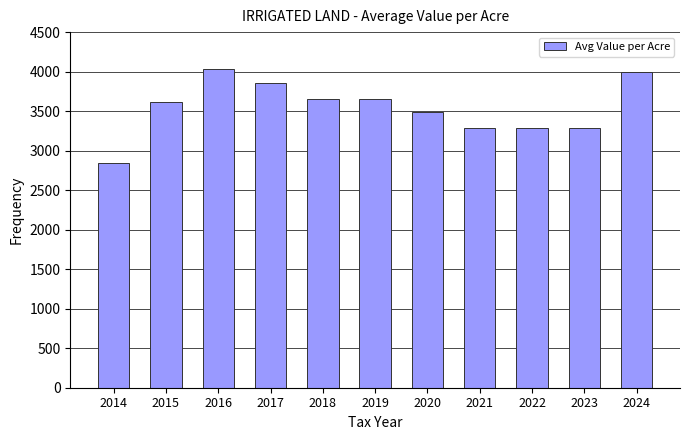

What is the approximate value at 2015?

3621.8